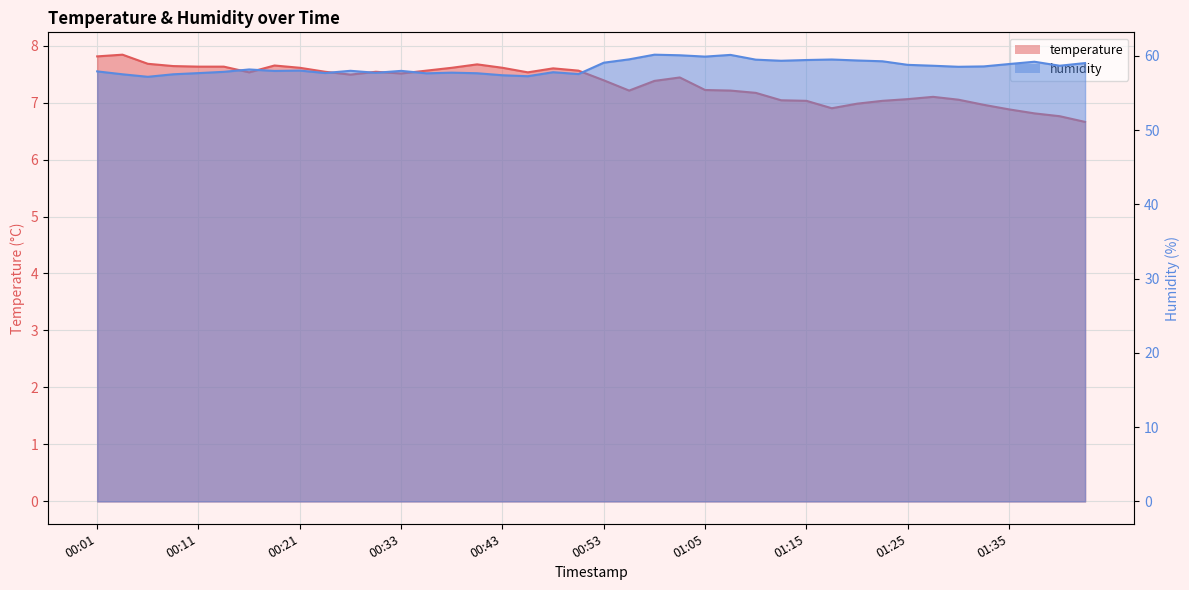

At which label is humidity closest to 58?

00:21